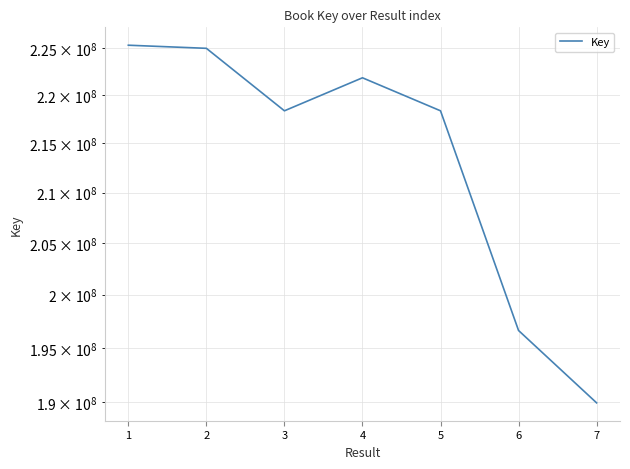

Count the number of data series in this chart.

1